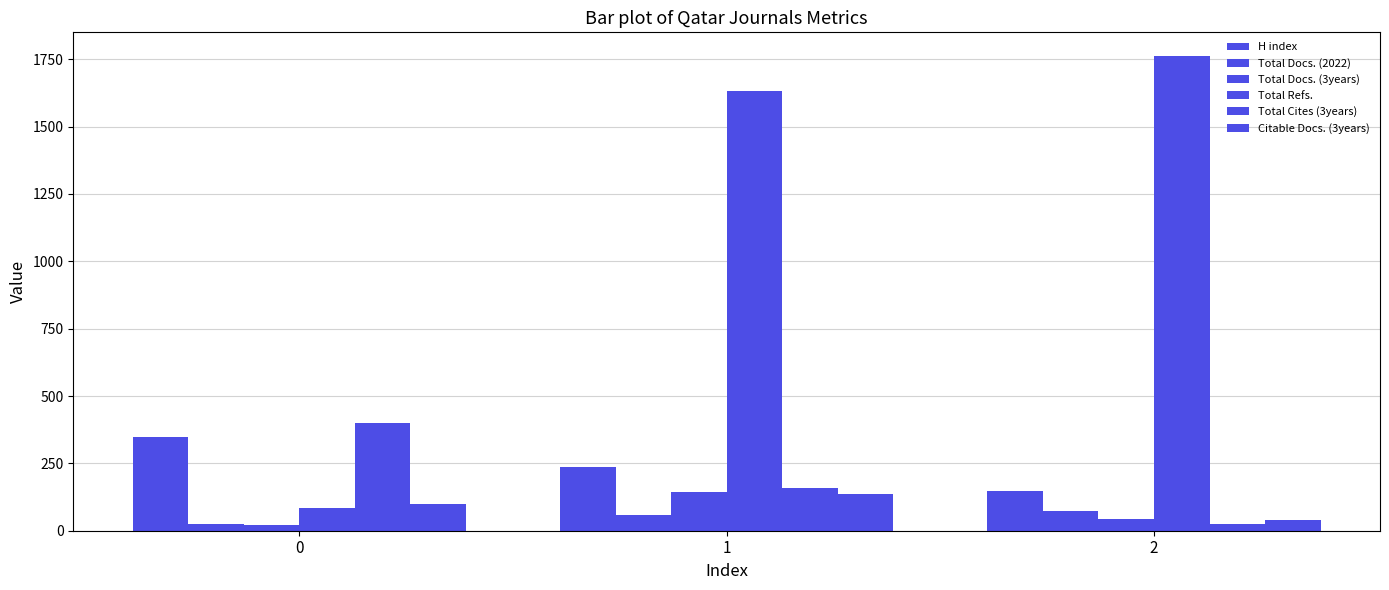

The H index series shows 605 at 0. True or false?

False